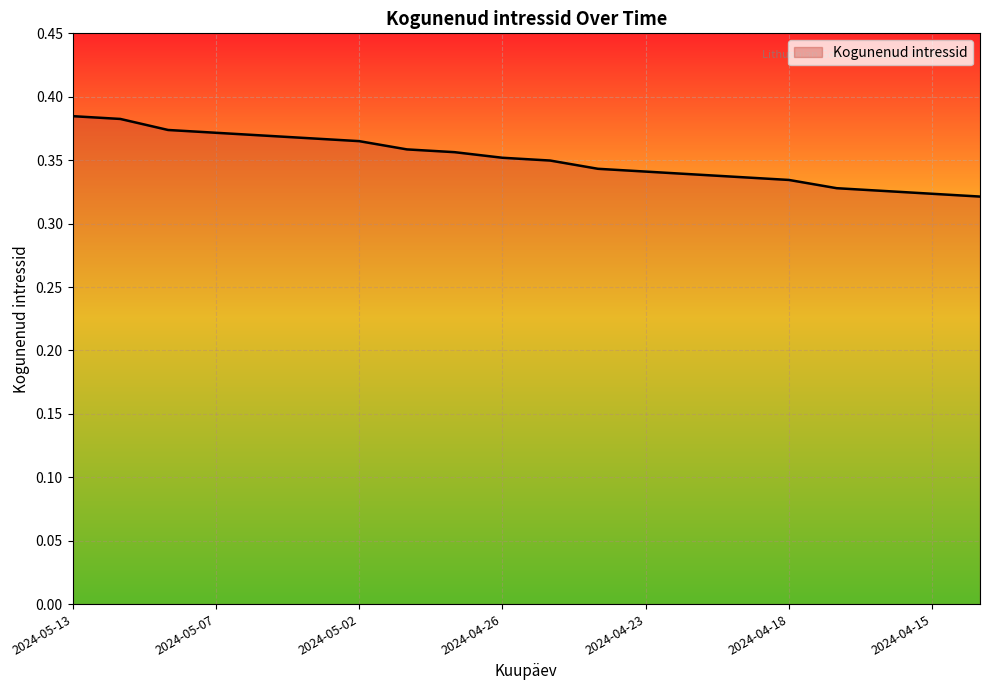

How many lines are shown in the chart?

1